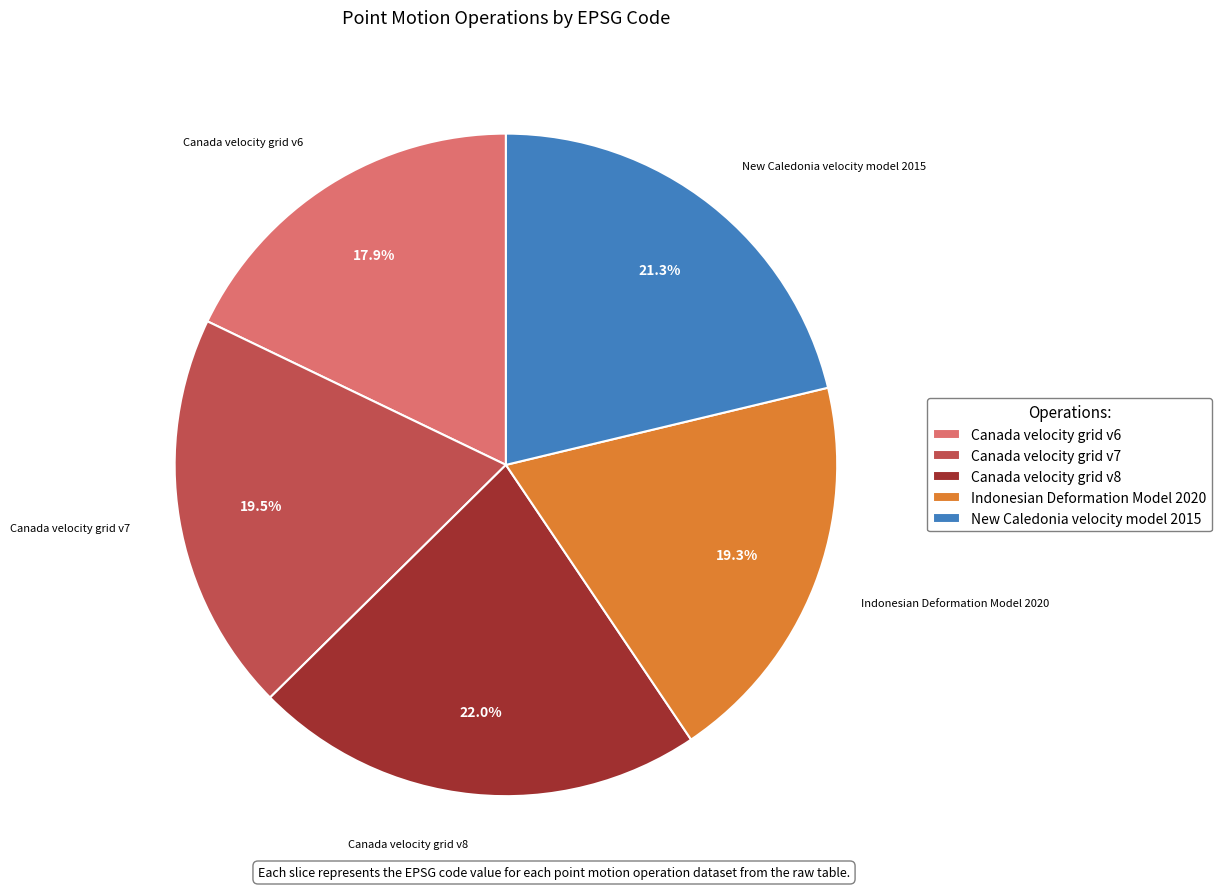

What percentage do Canada velocity grid v6 and Canada velocity grid v8 together represent?

39.9%